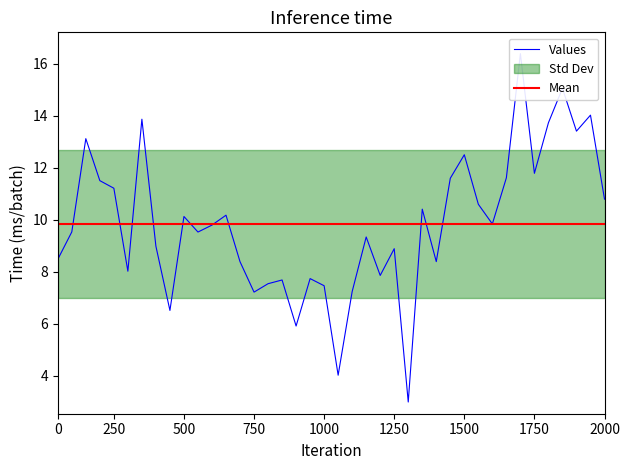

What is the average value?

9.8